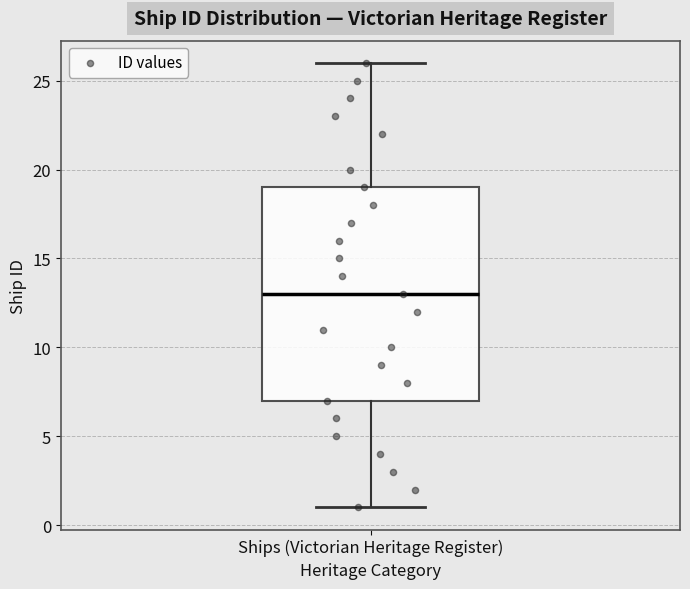

Read this box plot against the y-axis: the position of the median line, the range covered by the box, and the ends of both whiskers. The values are not printed on the chart, so give them approximately, as read against the axis.

median 13, box 7 to 19, whiskers 1 to 26